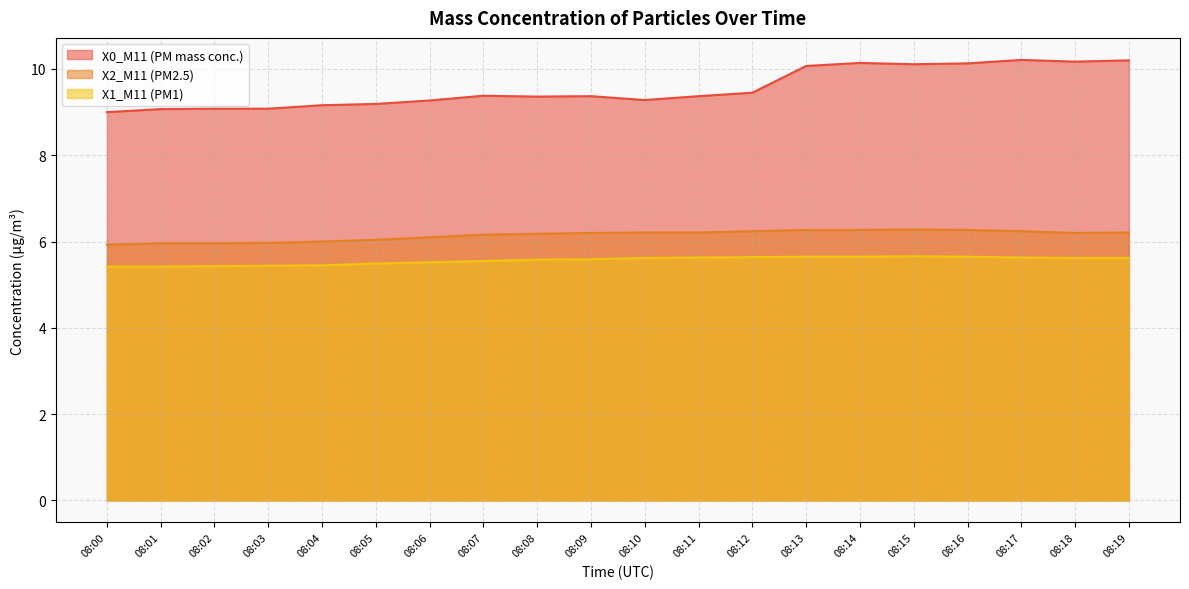

Reading left to right, list all the values displayed in this chart.

X0_M11 (PM mass conc.): 08:00=9.0	08:01=9.1	08:02=9.1	08:03=9.1	08:04=9.2	08:05=9.2	08:06=9.3	08:07=9.4	08:08=9.4	08:09=9.4	08:10=9.3	08:11=9.4	08:12=9.4	08:13=10.1	08:14=10.1	08:15=10.1	08:16=10.1	08:17=10.2	08:18=10.2	08:19=10.2
X2_M11 (PM2.5): 08:00=5.9	08:01=6.0	08:02=6.0	08:03=6.0	08:04=6.0	08:05=6.0	08:06=6.1	08:07=6.2	08:08=6.2	08:09=6.2	08:10=6.2	08:11=6.2	08:12=6.2	08:13=6.3	08:14=6.3	08:15=6.3	08:16=6.3	08:17=6.2	08:18=6.2	08:19=6.2
X1_M11 (PM1): 08:00=5.4	08:01=5.4	08:02=5.4	08:03=5.4	08:04=5.5	08:05=5.5	08:06=5.5	08:07=5.5	08:08=5.6	08:09=5.6	08:10=5.6	08:11=5.6	08:12=5.6	08:13=5.7	08:14=5.7	08:15=5.7	08:16=5.7	08:17=5.6	08:18=5.6	08:19=5.6